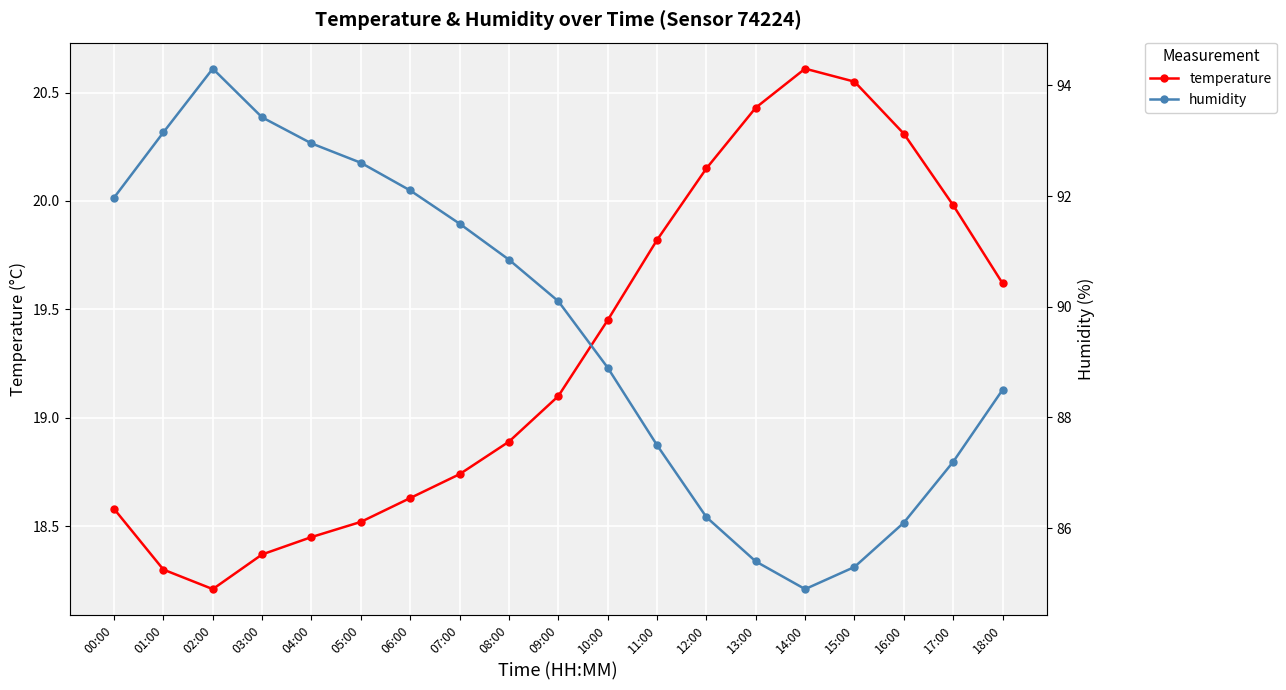

How many data points in humidity are above 90?

10